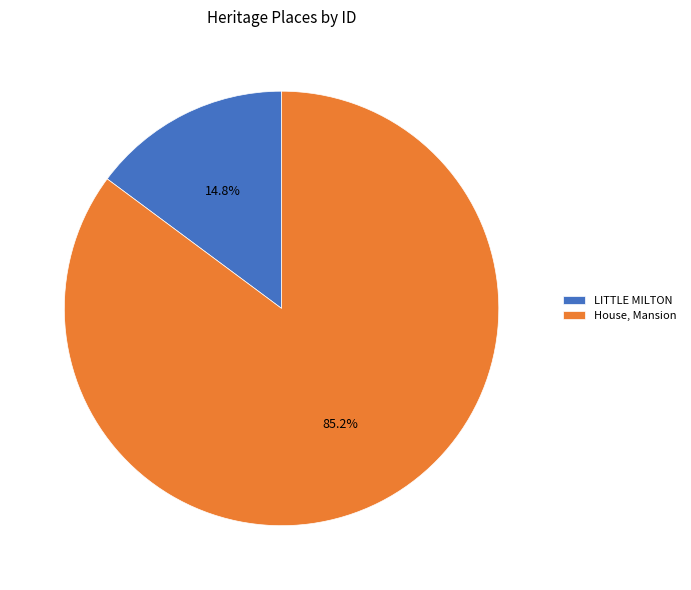

Count the number of slices in the pie.

2